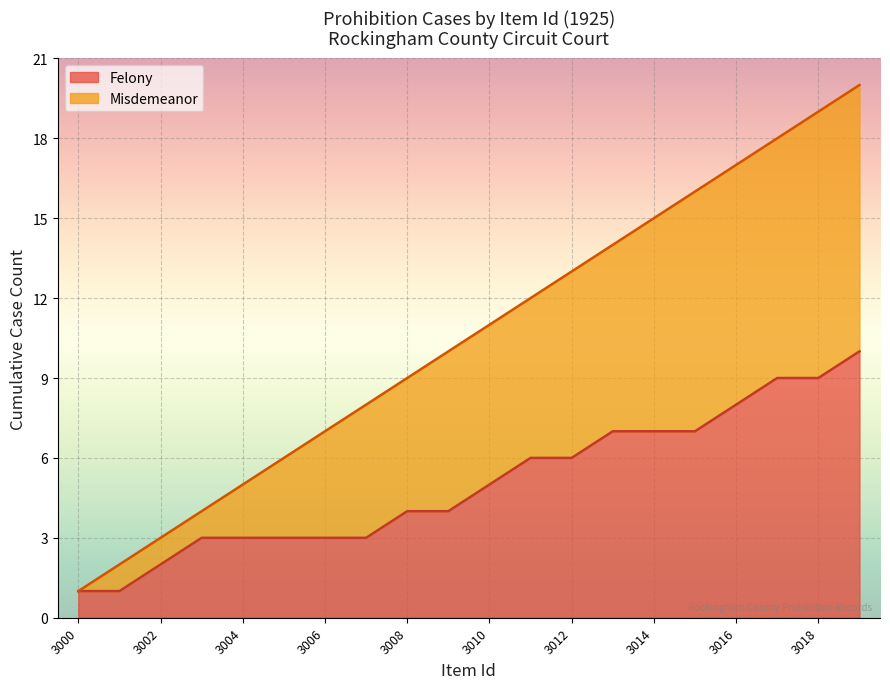

Where is Misdemeanor nearest to the value 3009?

3005